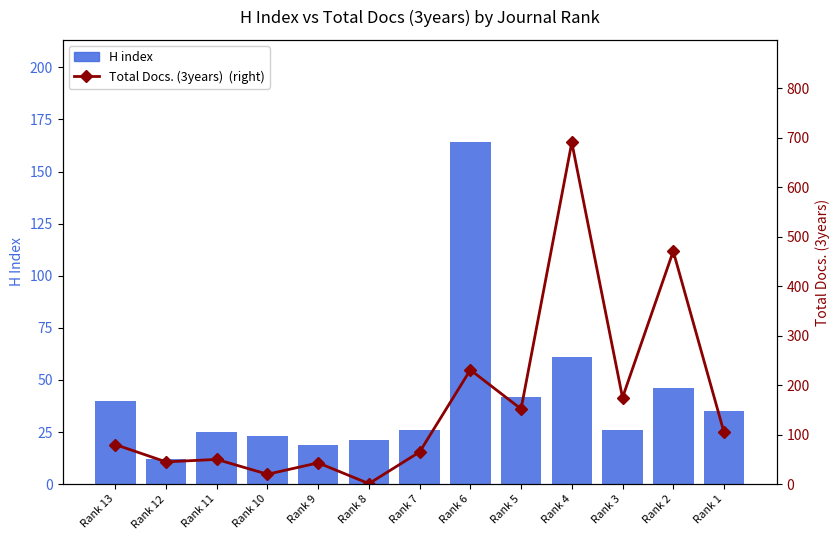

Reading left to right, transcribe all the data shown in this chart.

H index: 40	12	25	23	19	21	26	164	42	61	26	46	35
Total Docs. (3years)  (right): 80	45	50	20	43	1	65	231	152	691	175	471	105